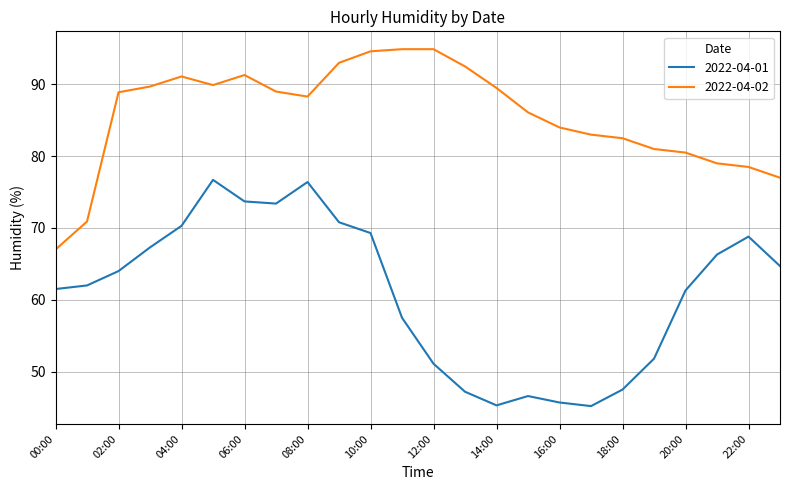

True or false: 2022-04-01 and 2022-04-02 intersect in this chart.

False